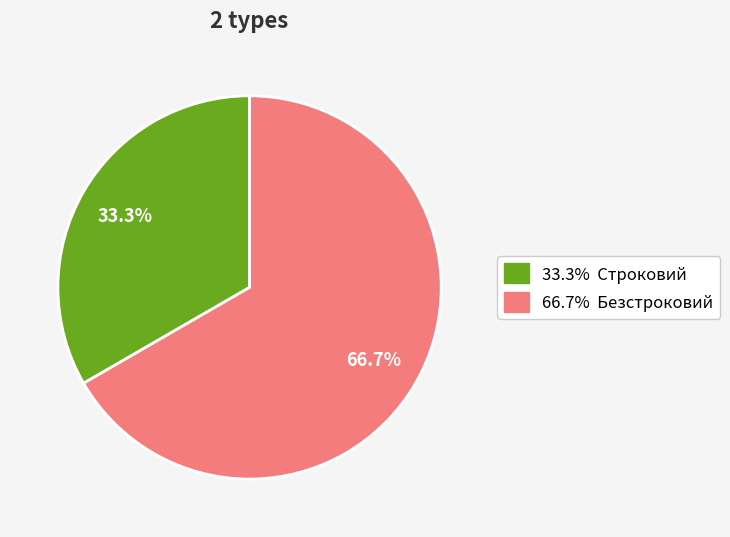

Is there a majority slice in this chart?

Yes